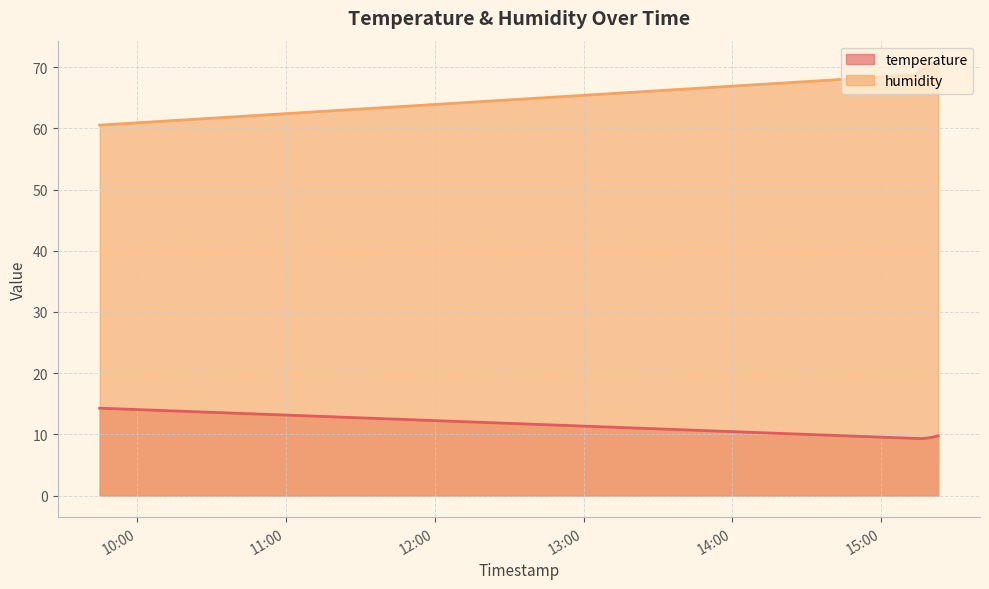

At 2024-03-23T15:16:18, list the series in order from largest to smallest.

humidity, temperature